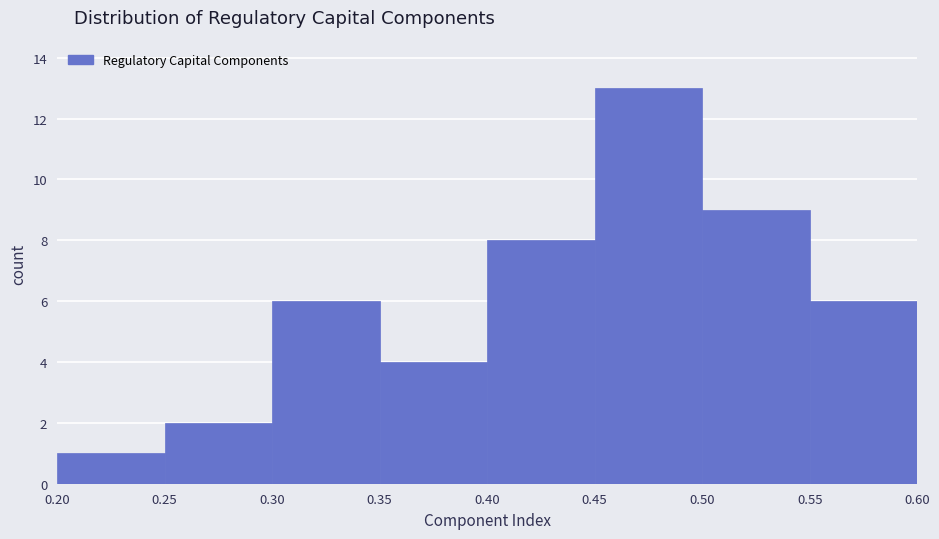

Which range on the x-axis has the tallest bar?

0.45 to 0.50